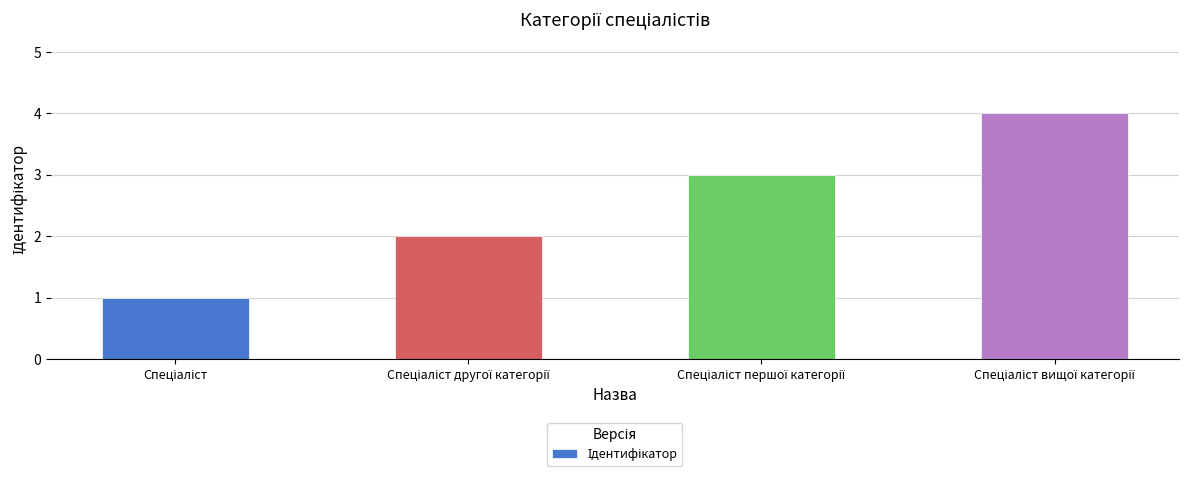

What is the greatest value displayed?

4